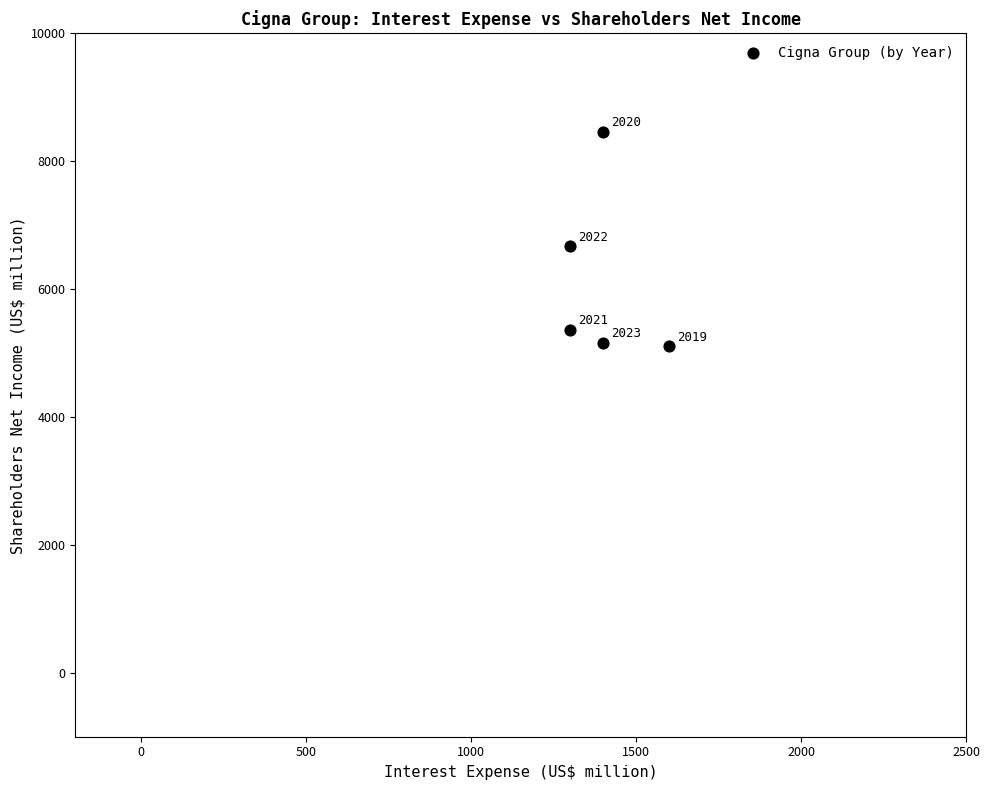

What is the range of Y values (max minus min)?

3354